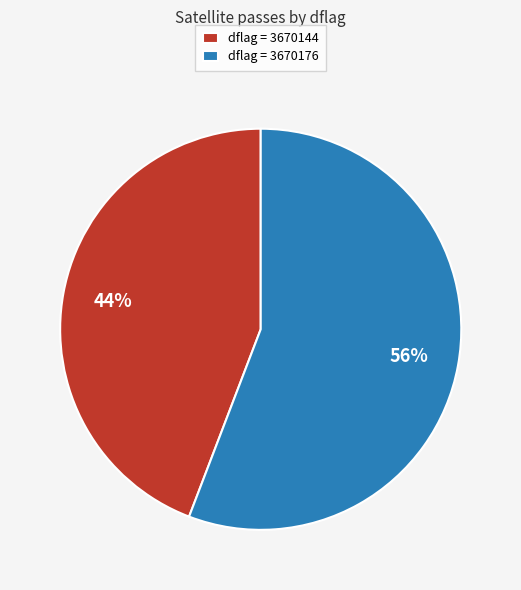

The dflag = 3670144 slice represents 37% of the pie. True or false?

False